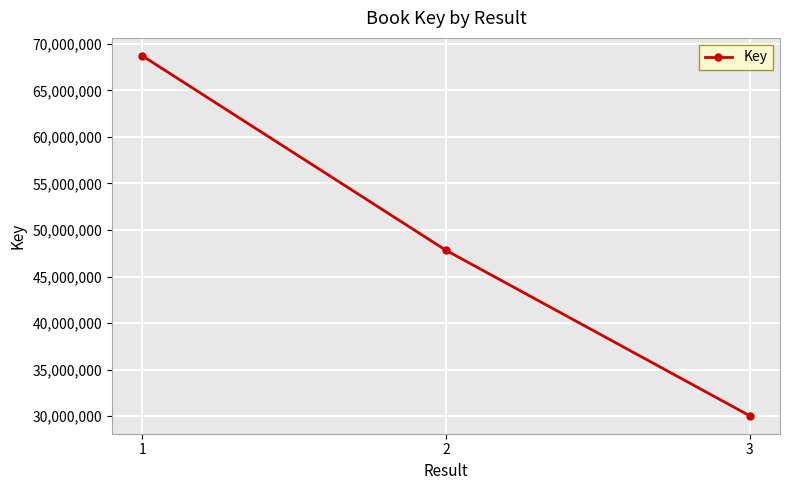

What is the sum of all values?

146573751